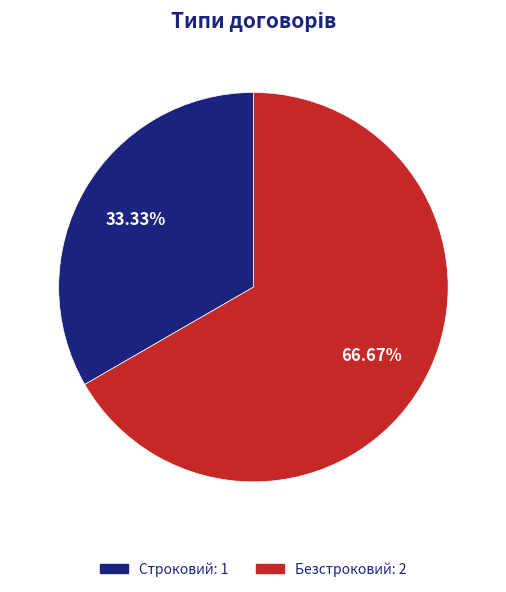

Is it true that Безстроковий is 67% of the pie?

True